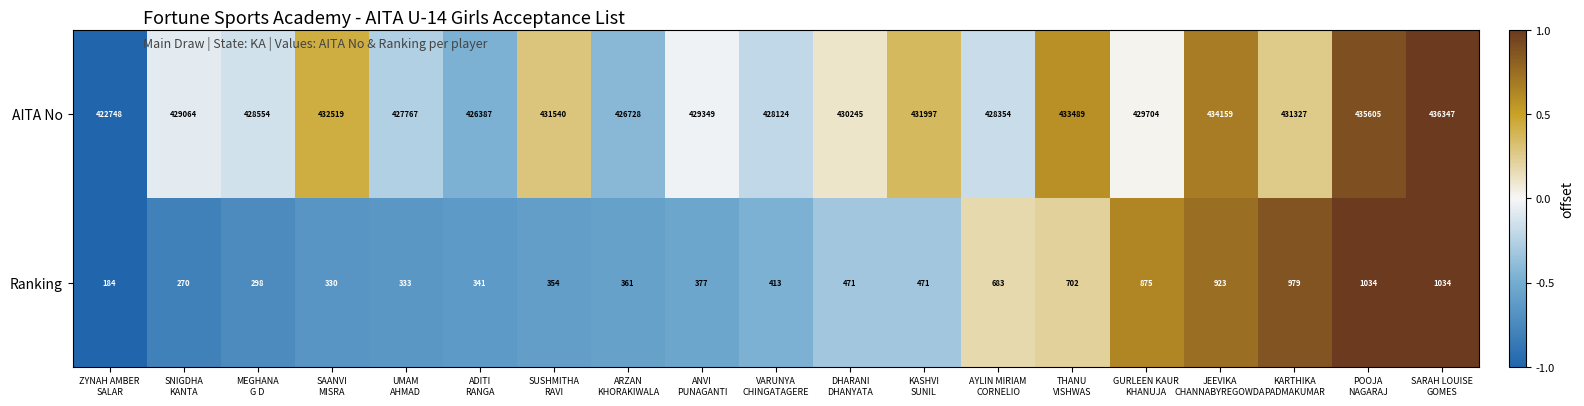

Which series has the largest total across all categories?

AITA No